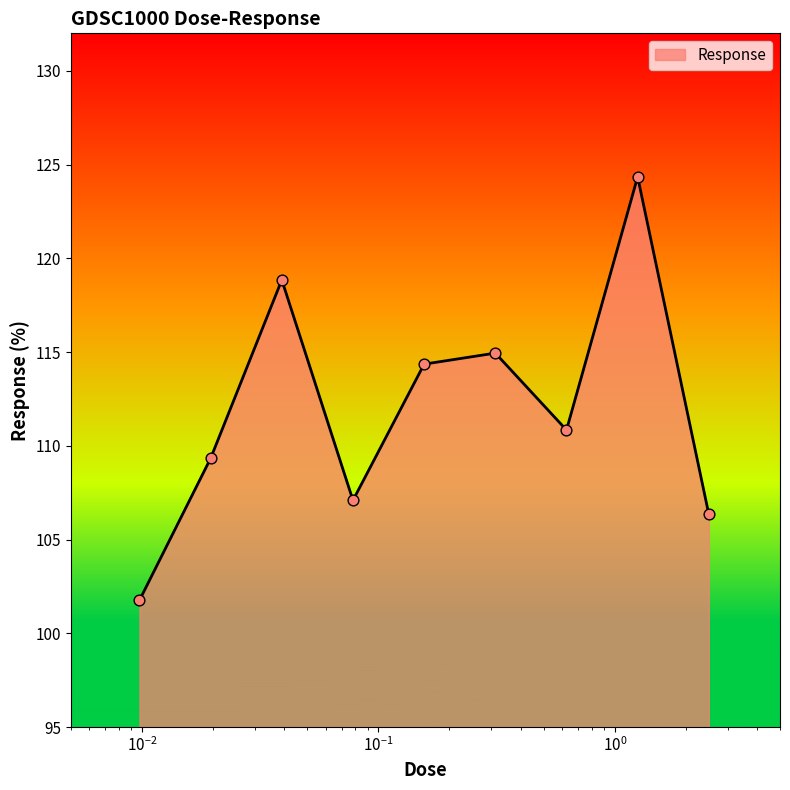

What is the smallest value displayed?

101.8